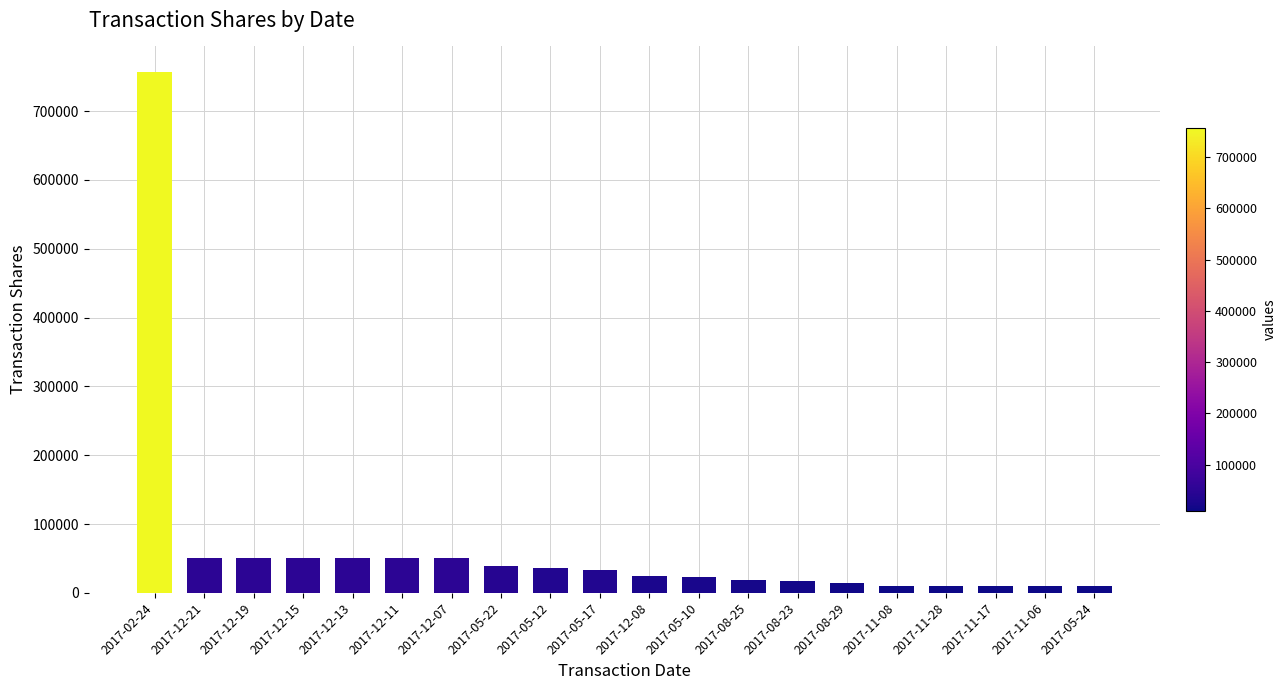

The value at 2017-08-23 is 17000. True or false?

True